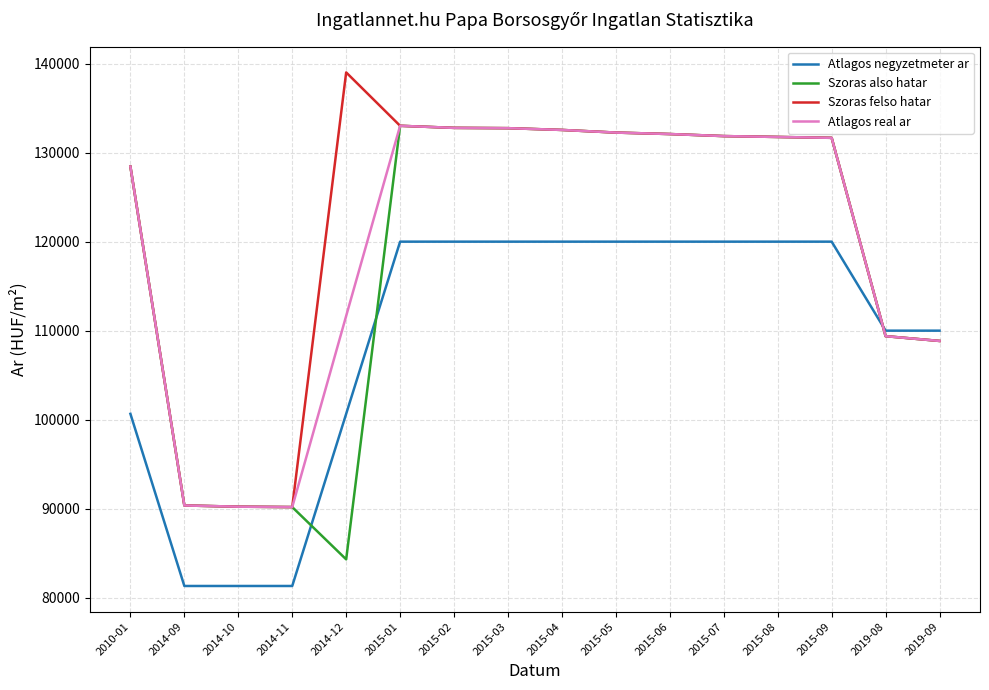

Is this an area chart (filled region under the line)?

No